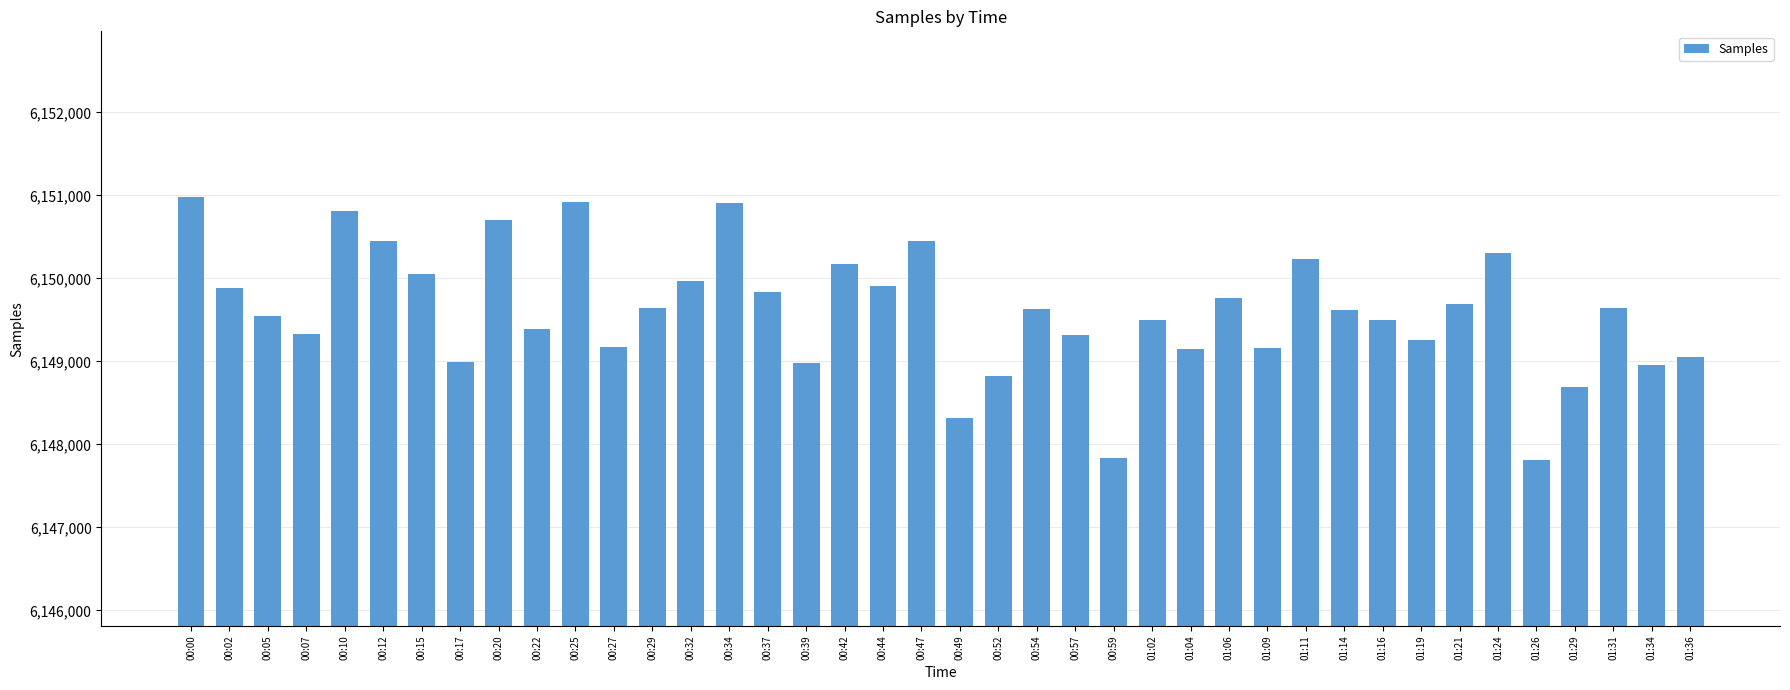

What is the greatest value displayed?

6150978